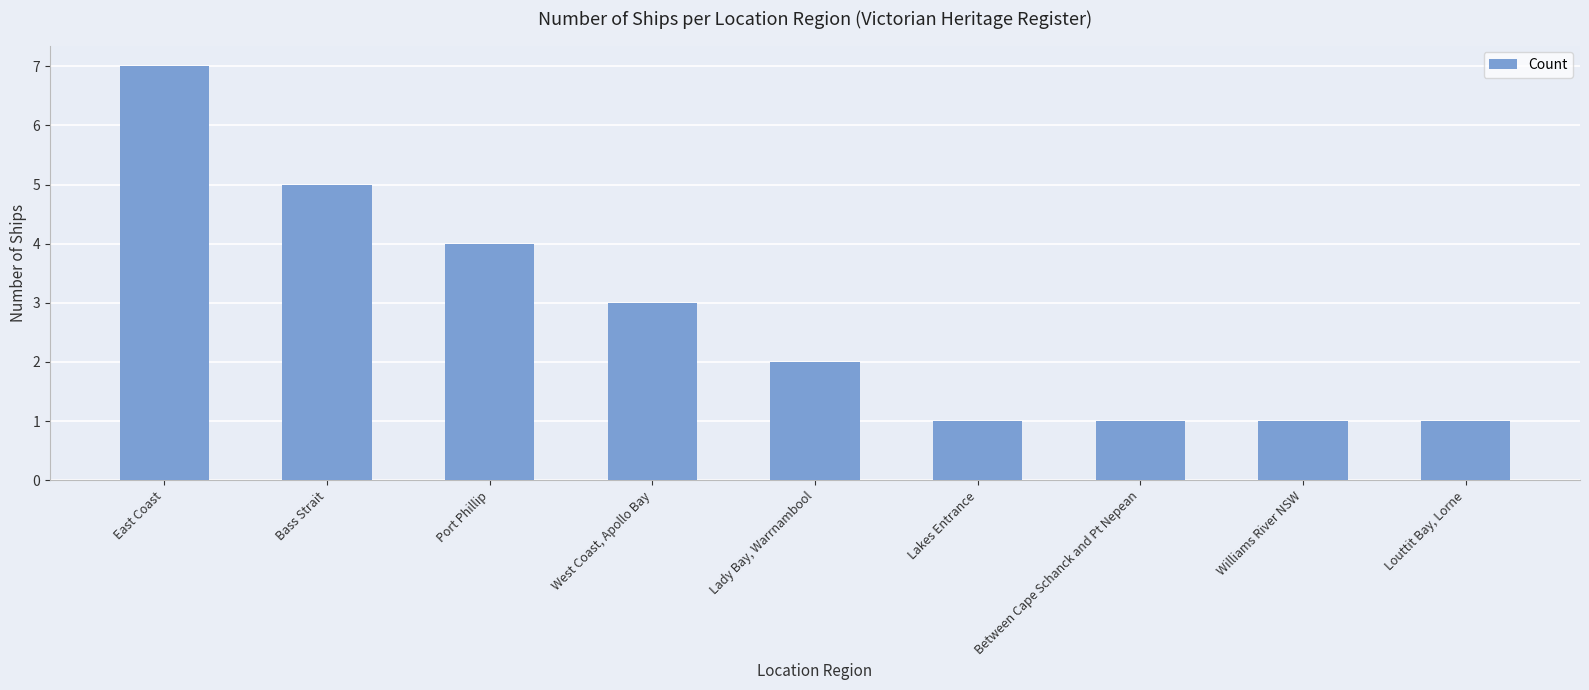

Approximately how many times larger is the value at Louttit Bay, Lorne compared to Lakes Entrance?

1.0